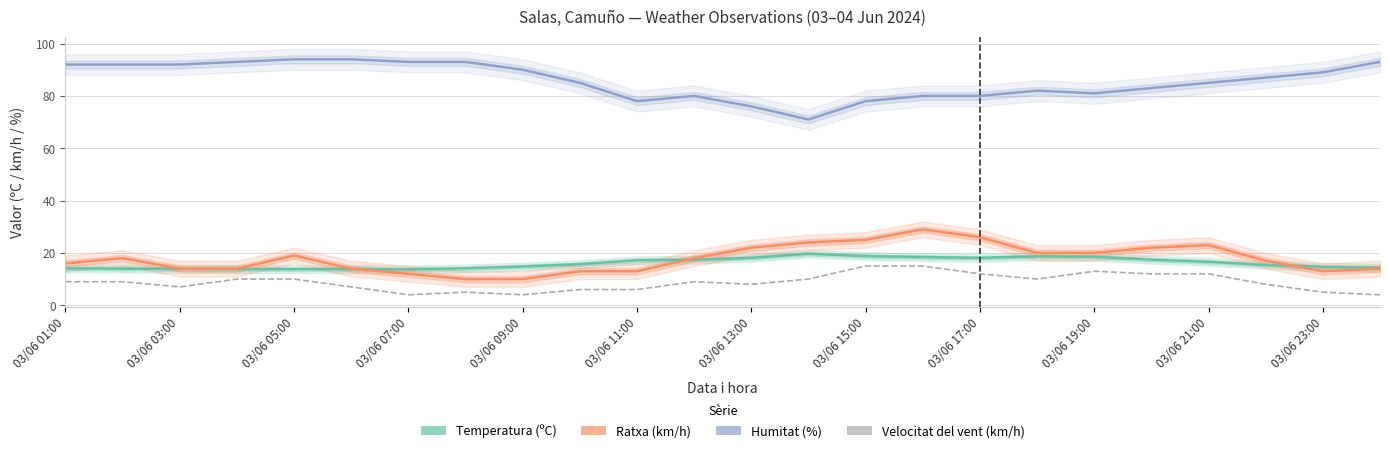

Reading right to left, list all the values displayed in this chart.

Temperatura (ºC): 14.3	14.7	15.4	16.6	17.4	18.5	18.7	18.1	18.4	18.8	19.7	18.1	17.4	17.2	15.7	14.8	14.1	13.7	13.8	13.8	13.8	13.9	14.0	14.1
Ratxa (km/h): 14.0	13.0	17.0	23.0	22.0	20.0	20.0	26.0	29.0	25.0	24.0	22.0	18.0	13.0	13.0	10.0	10.0	12.0	14.0	19.0	14.0	14.0	18.0	16.0
Humitat (%): 93.0	89.0	87.0	85.0	83.0	81.0	82.0	80.0	80.0	78.0	71.0	76.0	80.0	78.0	85.0	90.0	93.0	93.0	94.0	94.0	93.0	92.0	92.0	92.0
Velocitat del vent (km/h): 4.0	5.0	8.0	12.0	12.0	13.0	10.0	12.0	15.0	15.0	10.0	8.0	9.0	6.0	6.0	4.0	5.0	4.0	7.0	10.0	10.0	7.0	9.0	9.0